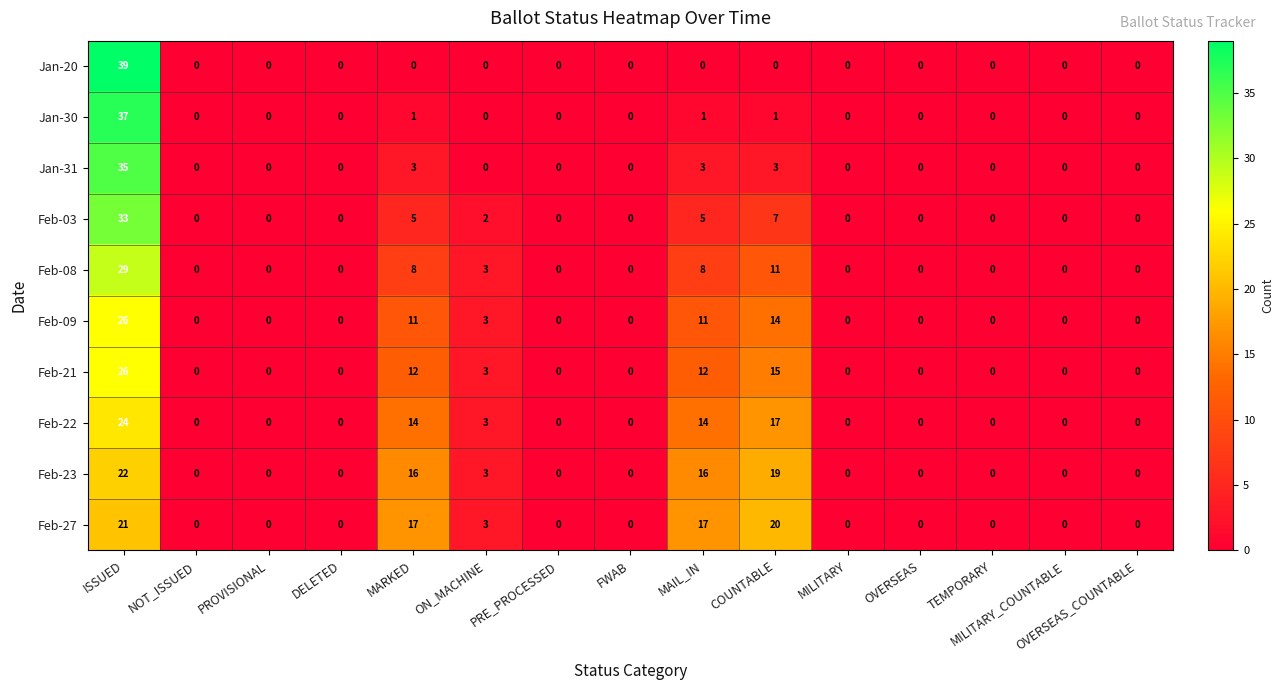

Is it true that Feb-22 equals 9 at TEMPORARY?

False